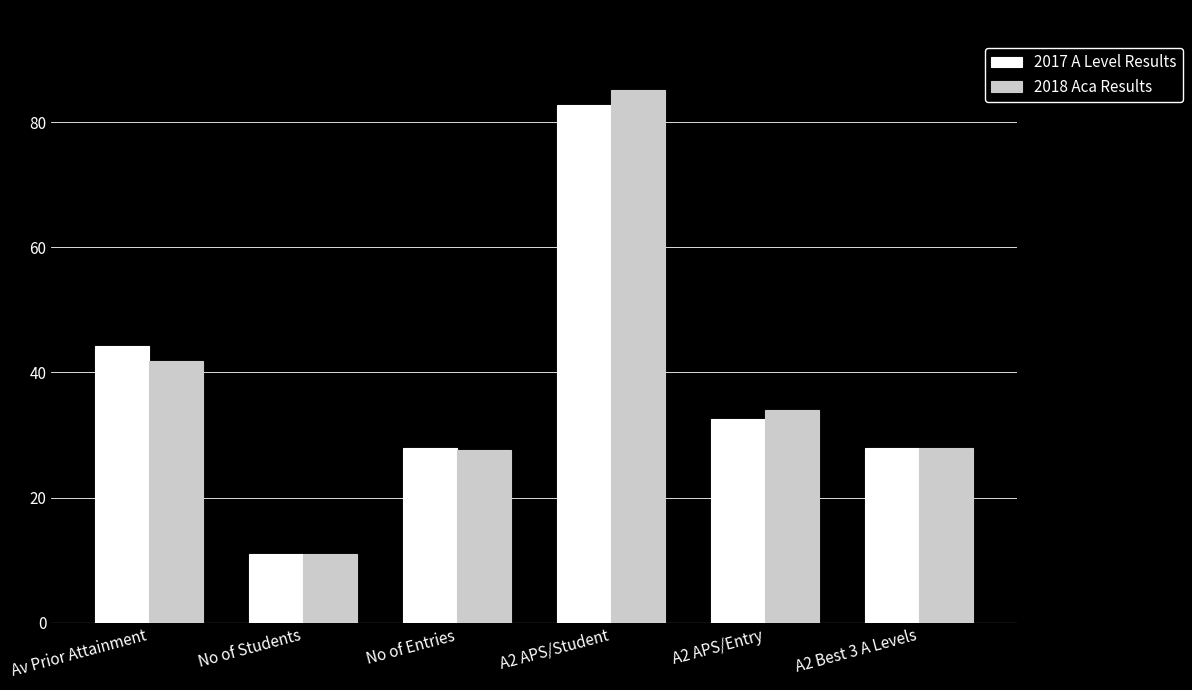

Where does the 2017 A Level Results series first go above 32?

Av Prior Attainment